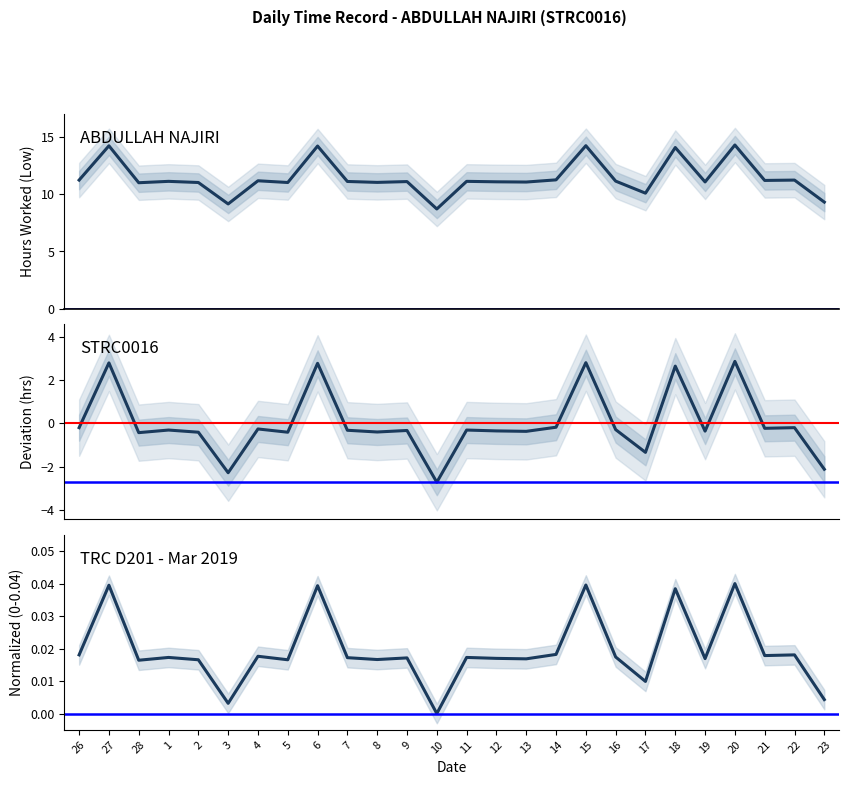

Which has a higher value, 26 or 7?

26